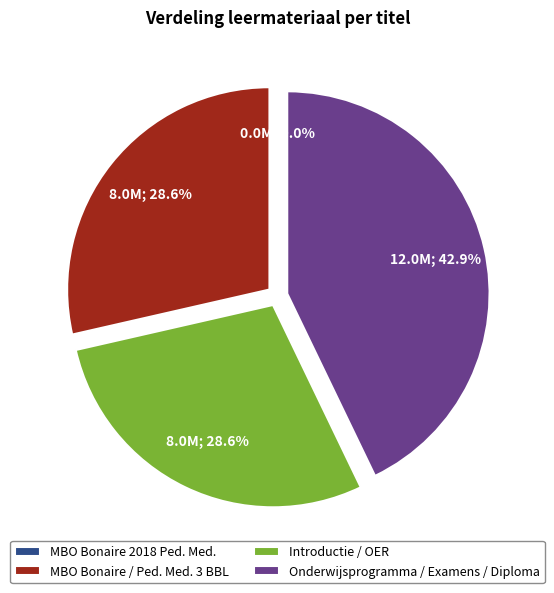

Which slice is the largest?

Onderwijsprogramma / Examens / Diploma